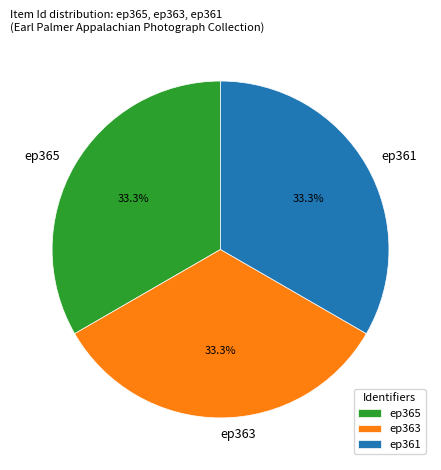

What percentage do ep363 and ep361 together represent?

66.7%